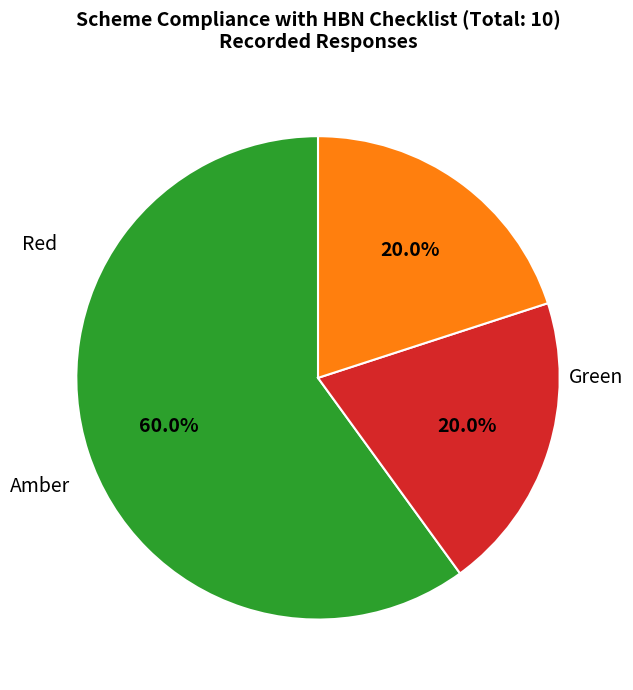

Do Amber and Red together represent more than half of the pie?

No